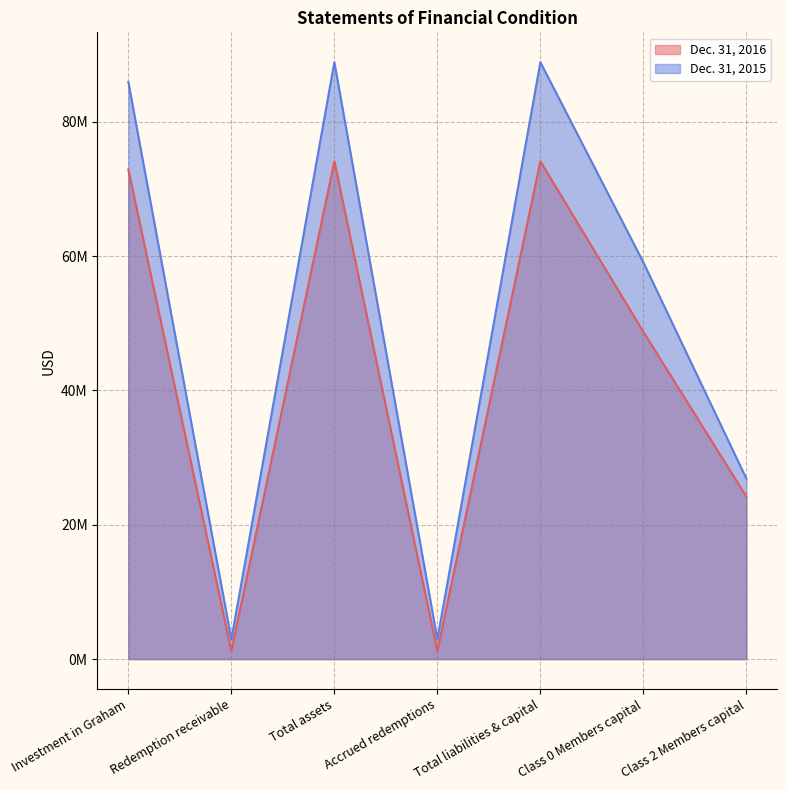

At which label is Dec. 31, 2016 closest to 37659677?

Class 0 Members capital